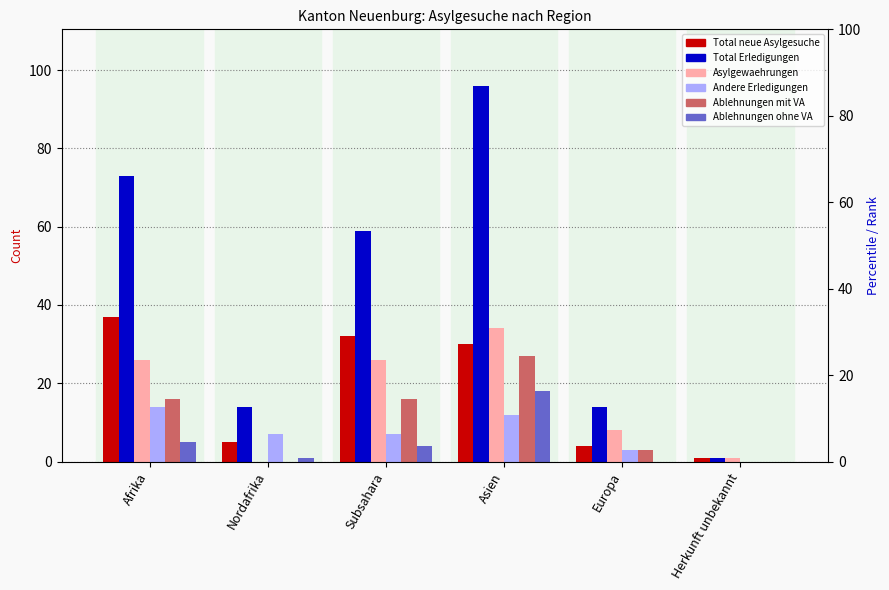

At which label does Total Erledigungen first exceed 59?

Afrika